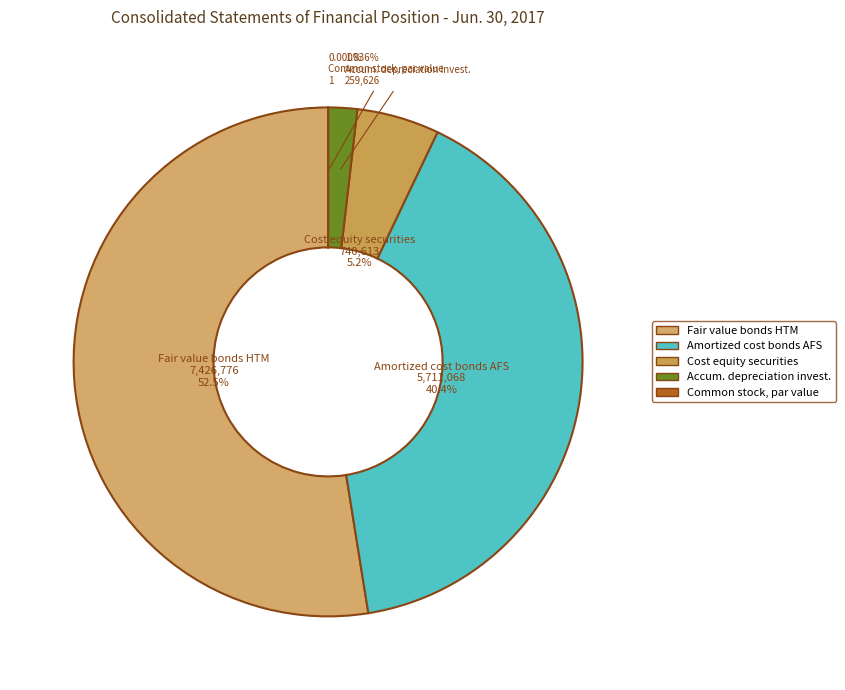

How many segments does this pie chart have?

5